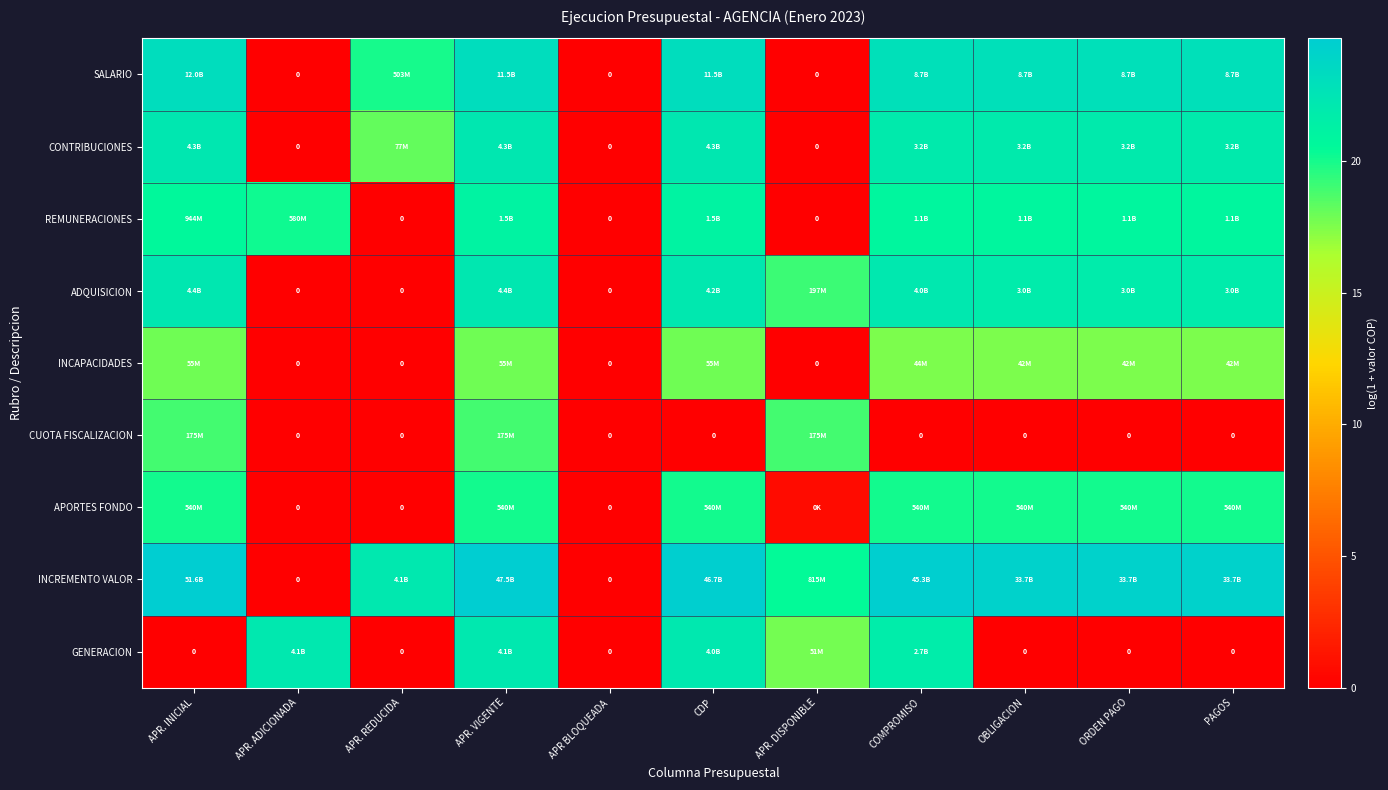

List the labels in order of SALARIO value, largest first.

APR. INICIAL, APR. VIGENTE, CDP, COMPROMISO, OBLIGACION, ORDEN PAGO, PAGOS, APR. REDUCIDA, APR. ADICIONADA, APR BLOQUEADA, APR. DISPONIBLE